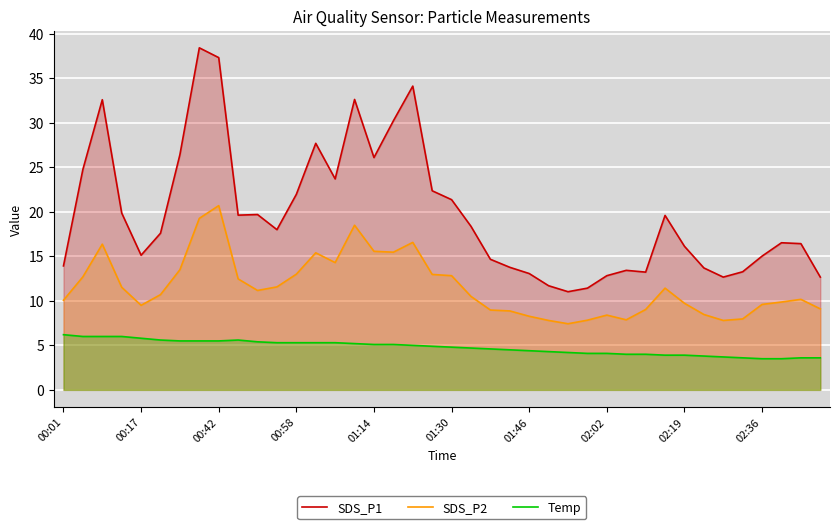

At how many categories does at least one series exceed 17?

21